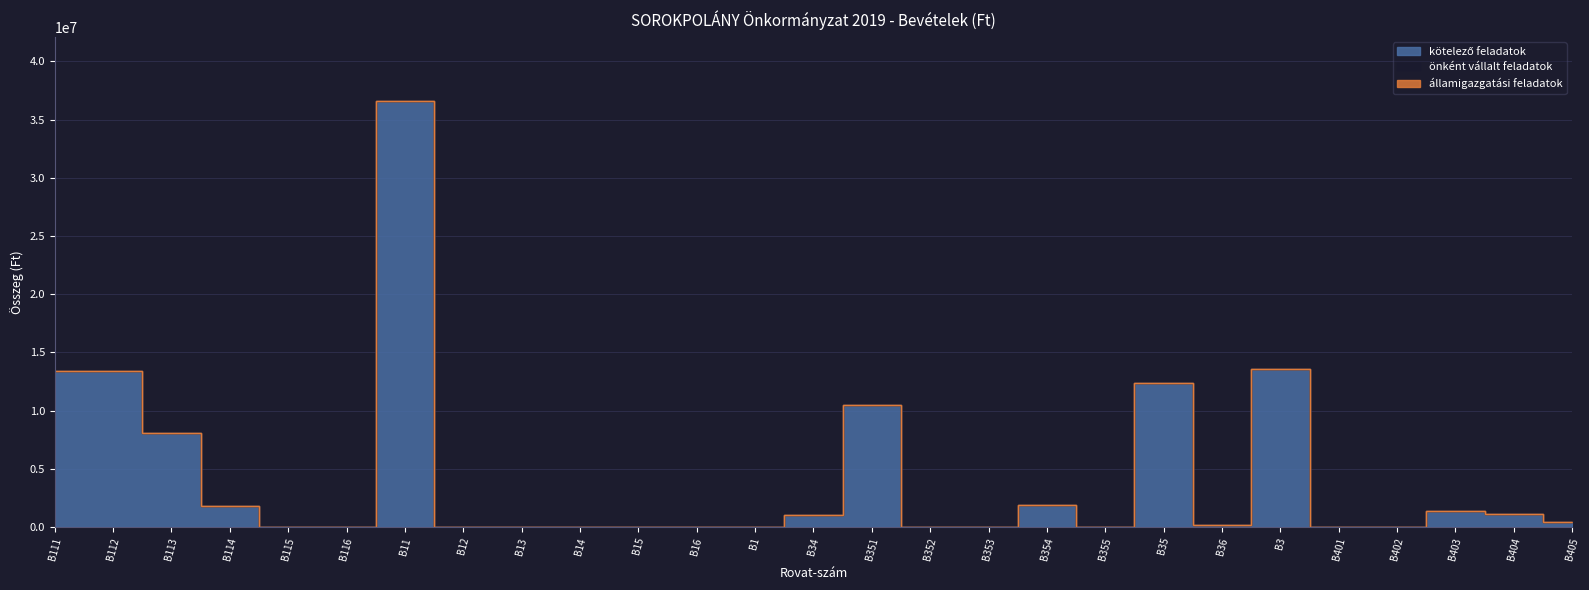

True or false: államigazgatási feladatok and kötelező feladatok cross at least once.

False